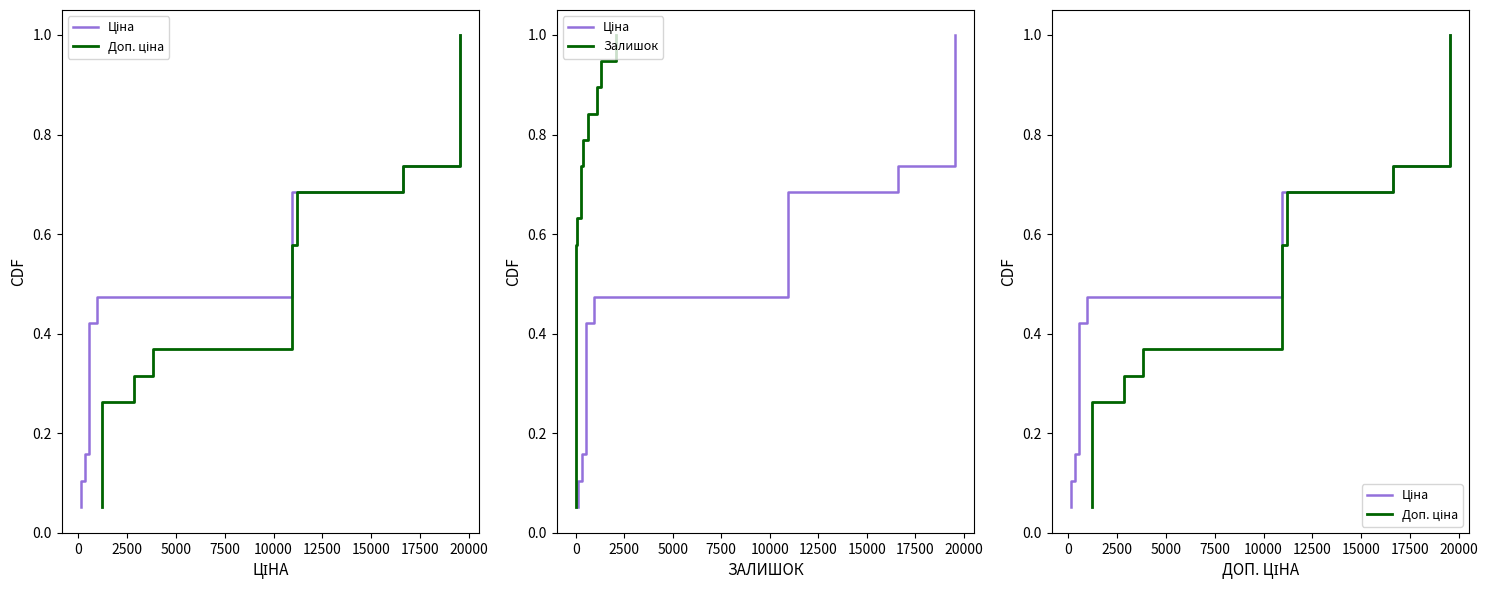

Is the value of Ціна at 7500 greater than the value of Залишок at 14?

No